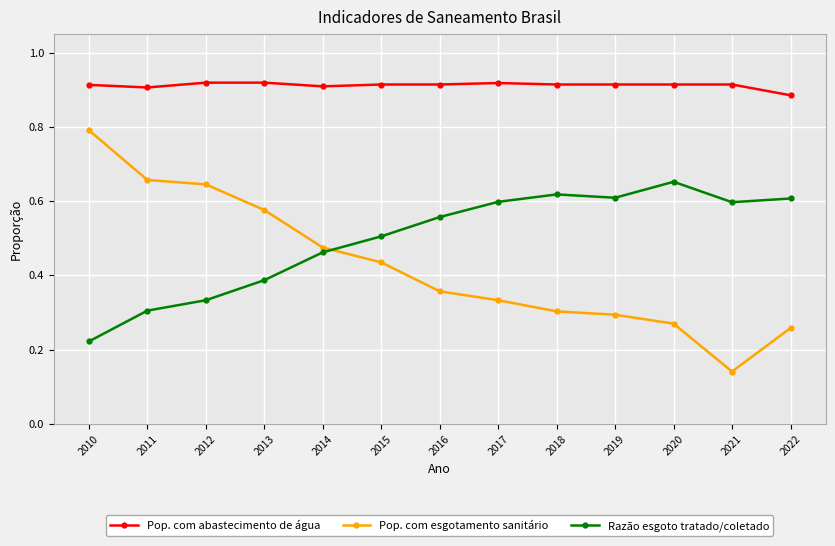

What is the total value across all series at 2020?

1.8